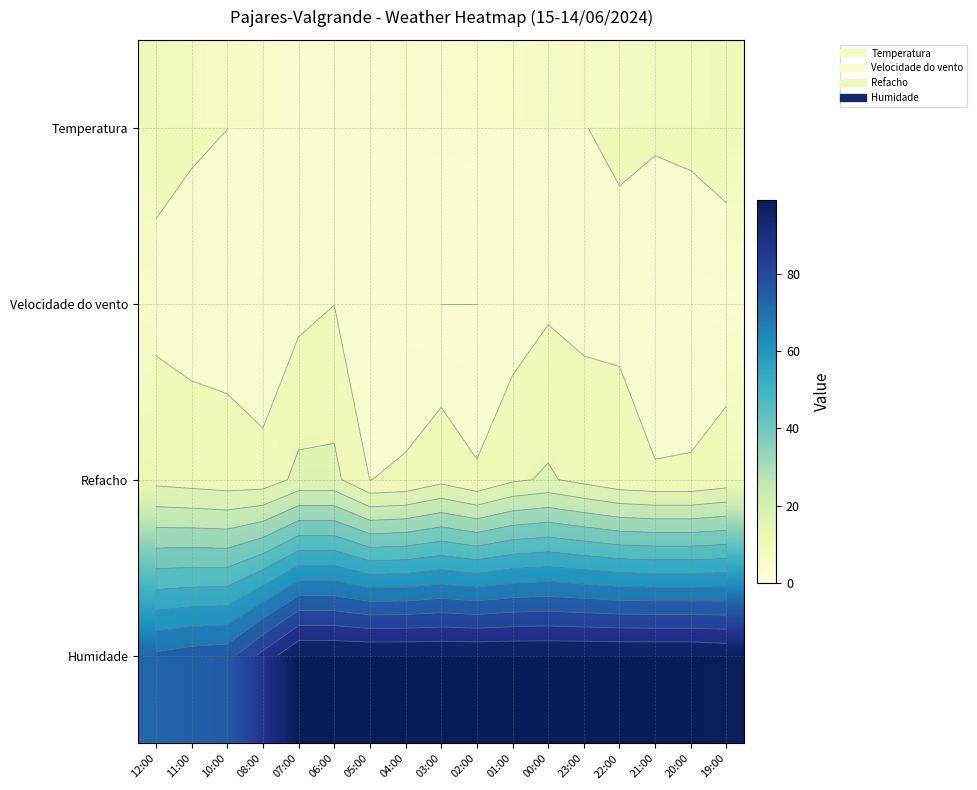

What is the sum of all Refacho values?

185.0